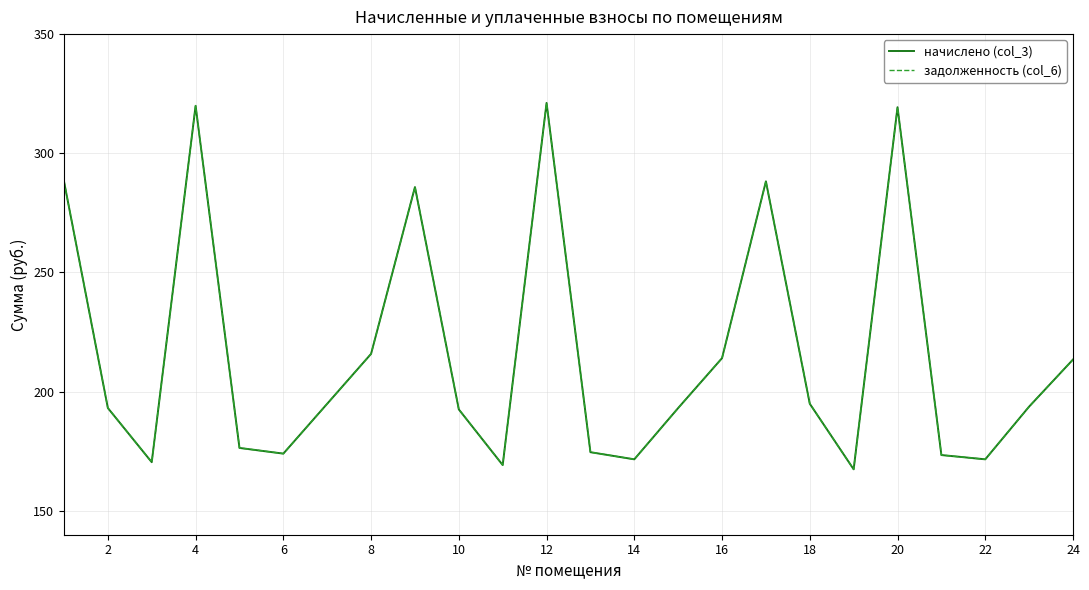

How many lines are shown in the chart?

2